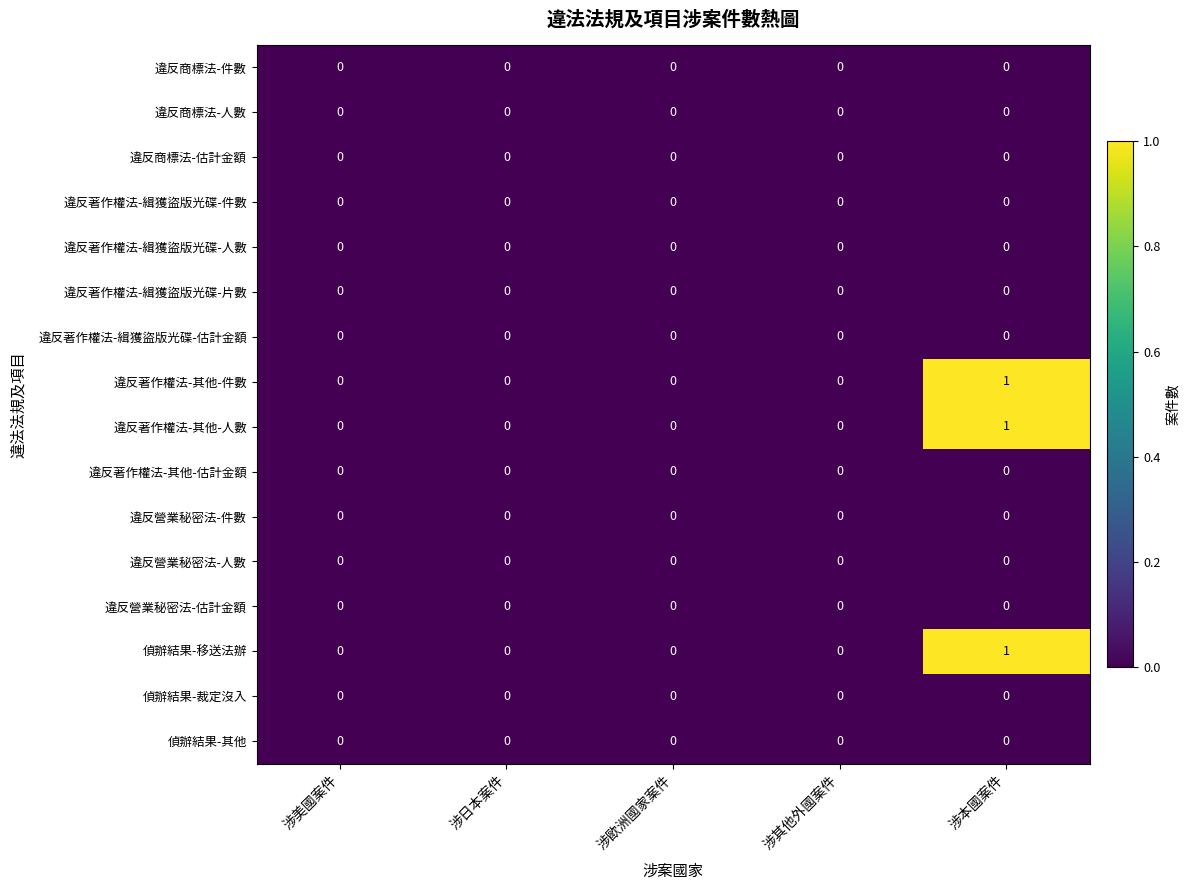

At which category is the sum across all series the highest?

涉本國案件